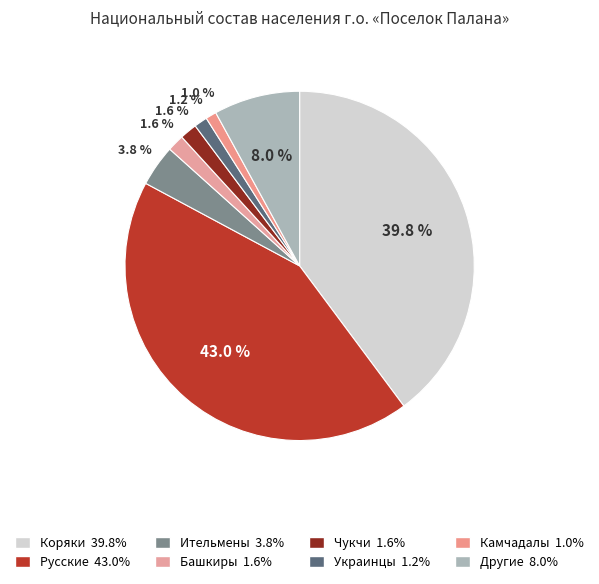

True or false: Ительмены accounts for 11% of the total.

False